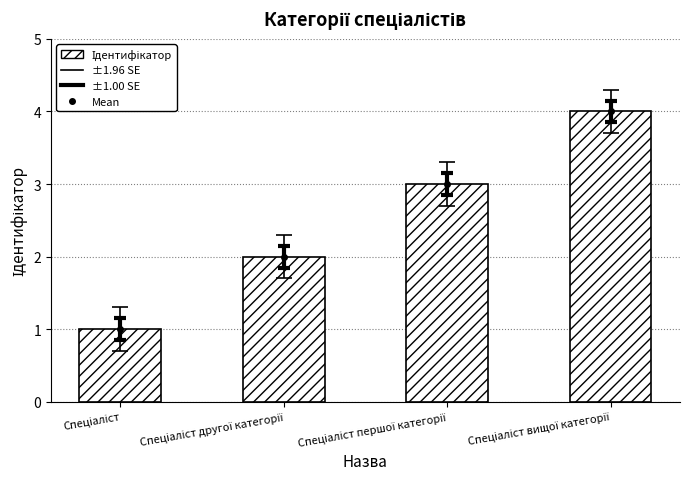

Reading left to right, list all the values displayed in this chart.

Mean: Спеціаліст=1	Спеціаліст другої категорії=2	Спеціаліст першої категорії=3	Спеціаліст вищої категорії=4
Ідентифікатор: Спеціаліст=1	Спеціаліст другої категорії=2	Спеціаліст першої категорії=3	Спеціаліст вищої категорії=4